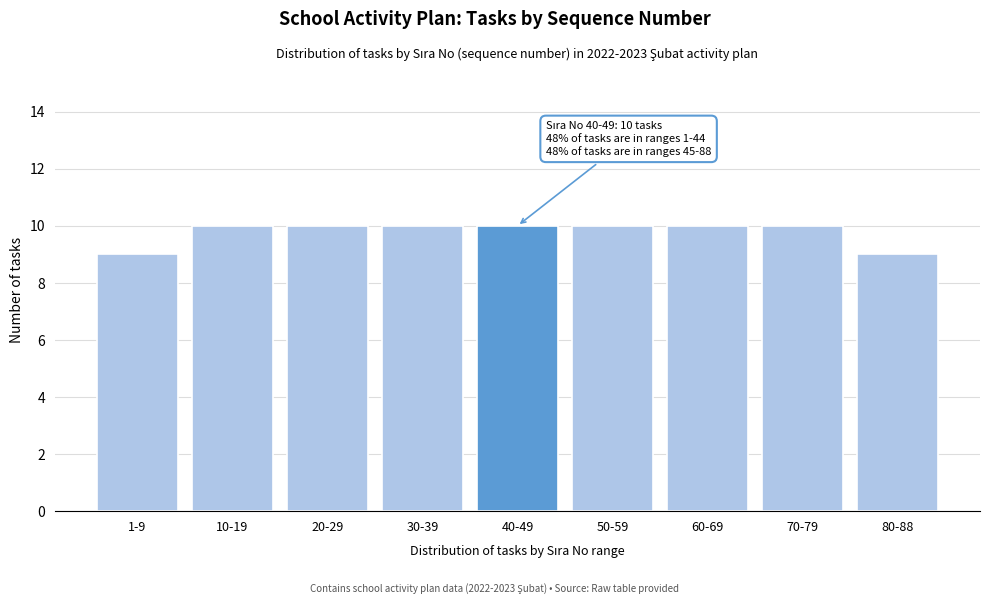

Reading left to right, extract all data points from this chart.

1-9=9	10-19=10	20-29=10	30-39=10	40-49=10	50-59=10	60-69=10	70-79=10	80-88=9